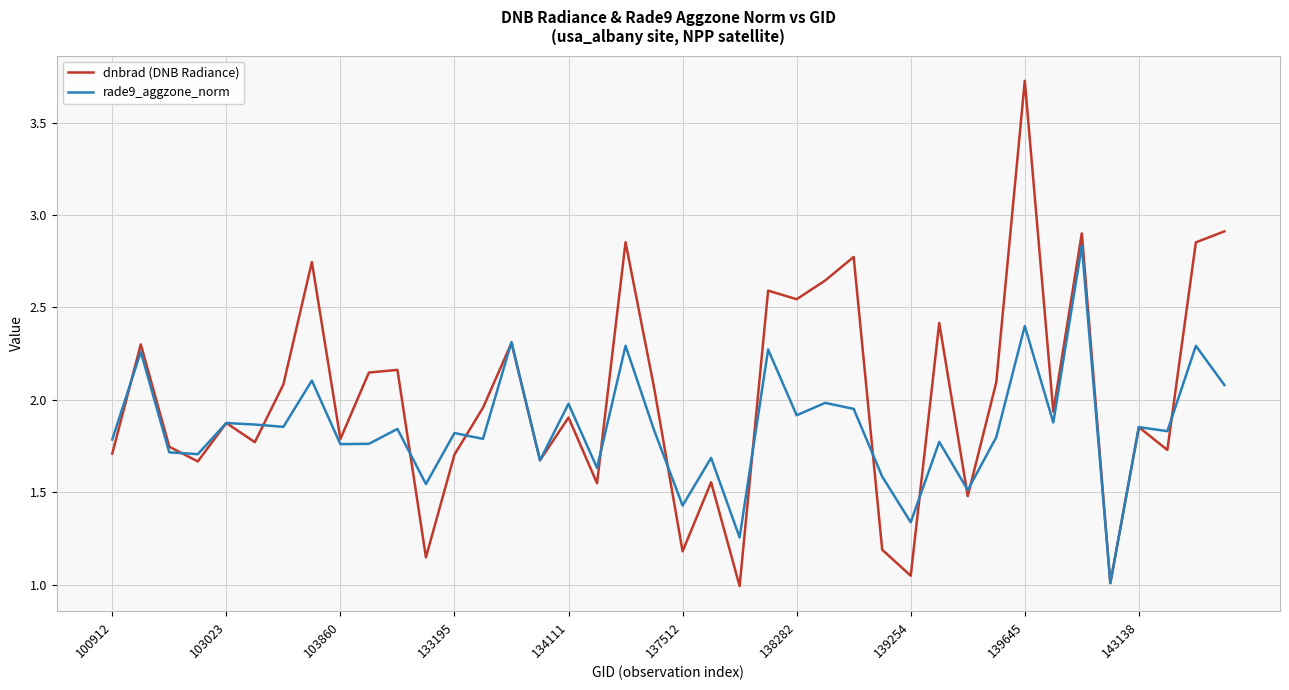

List the series in order of their peak value, lowest first.

rade9_aggzone_norm, dnbrad (DNB Radiance)